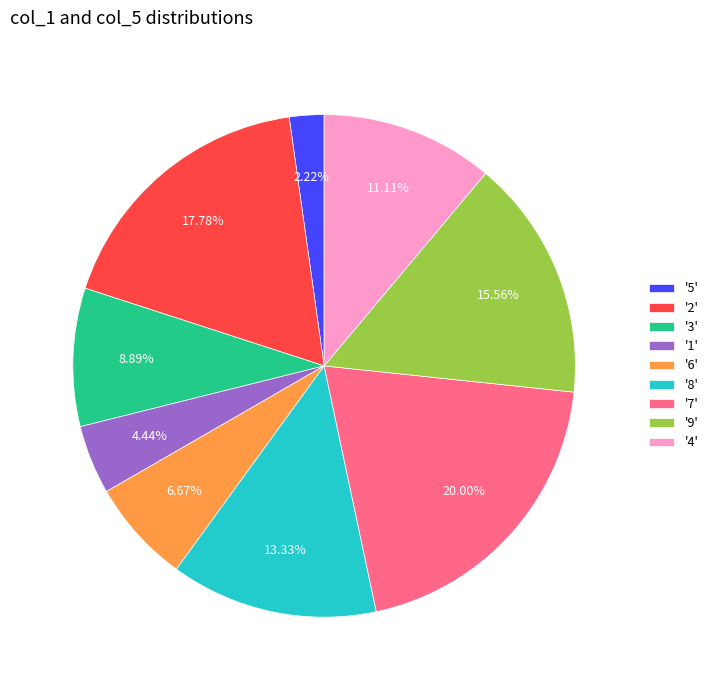

Between '5' and '7', which is larger?

'7'